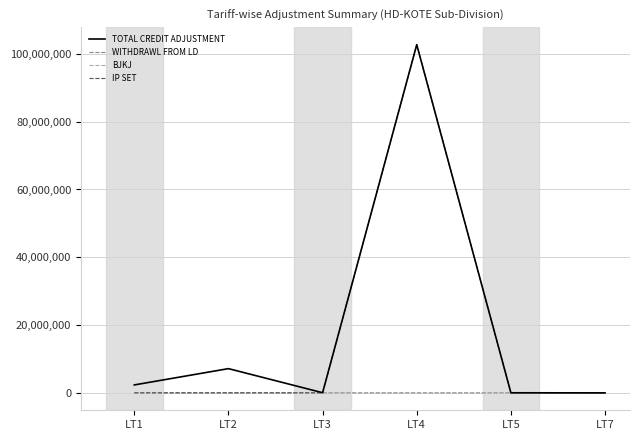

The value of WITHDRAWL FROM LD at LT1 is 0.0. True or false?

True